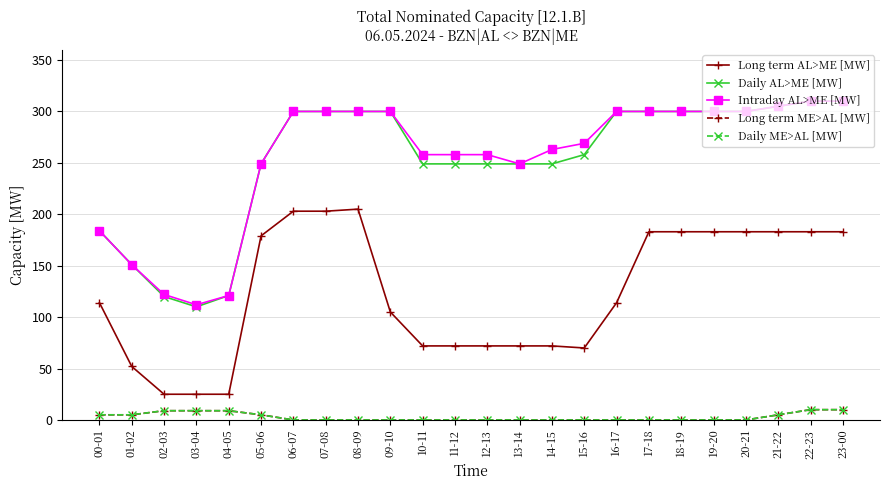

What position from the left is 19-20?

20